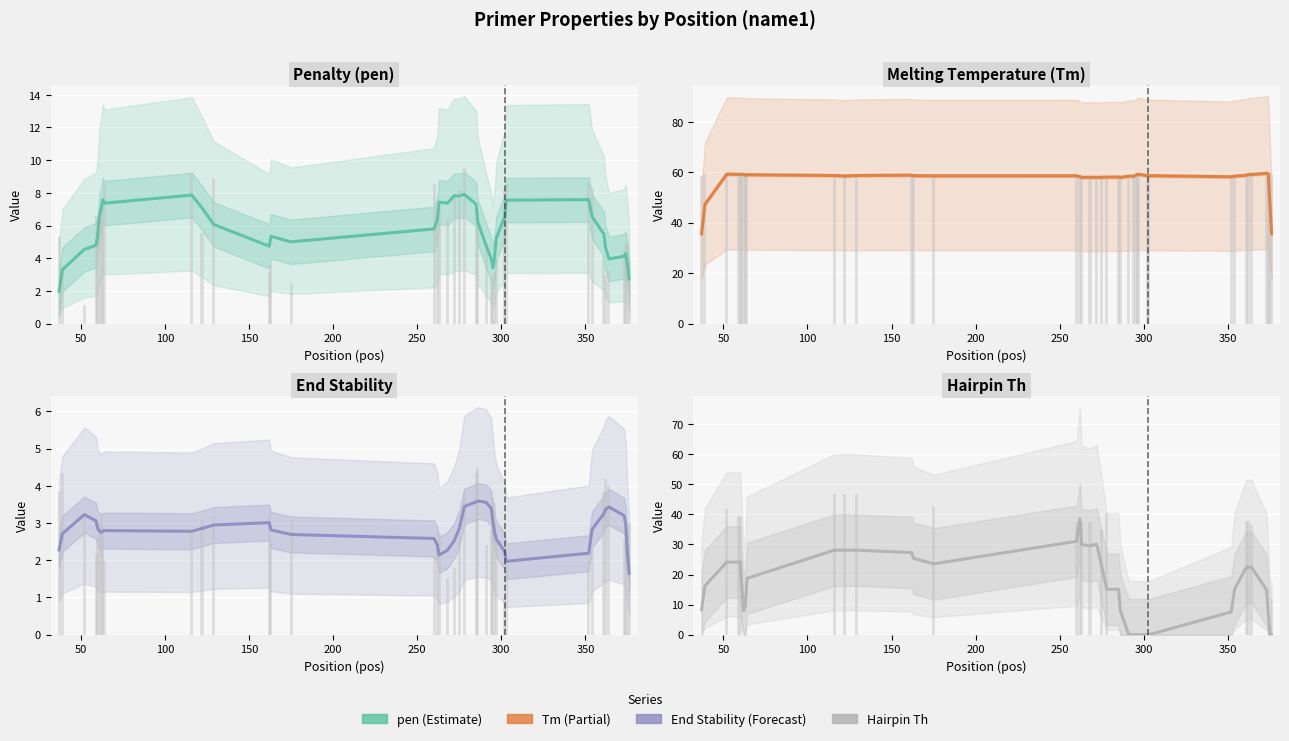

What is the minimum value for pen?

2.0